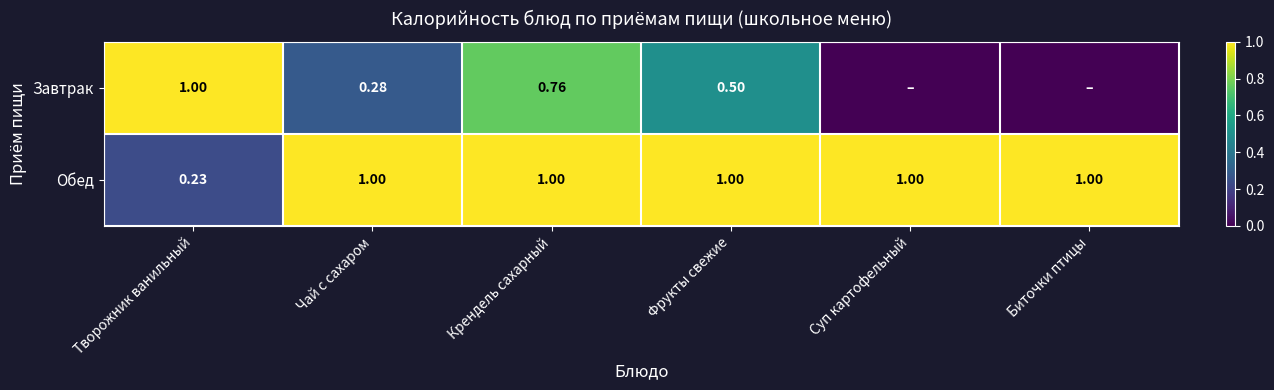

The value of Обед at Суп картофельный is 1.7. True or false?

False